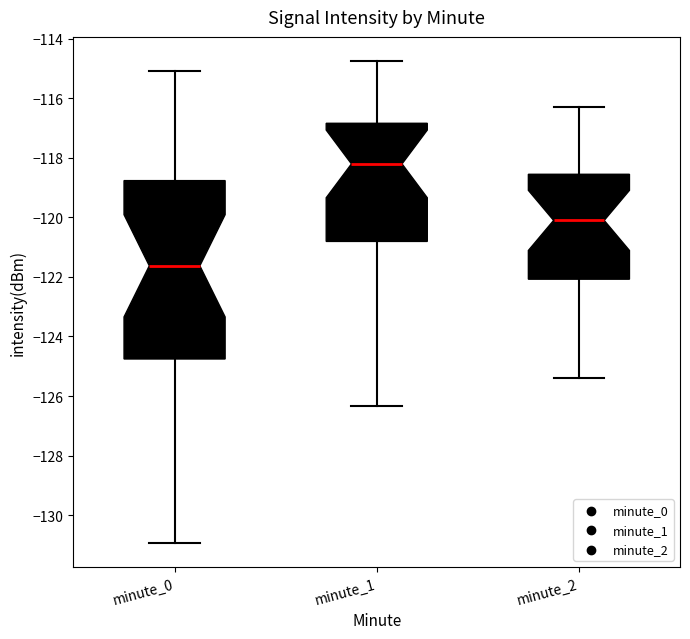

Where does the median line of the box for minute_0 sit on the y-axis? The values are not printed on the chart, so give them approximately, as read against the axis.

-121.6